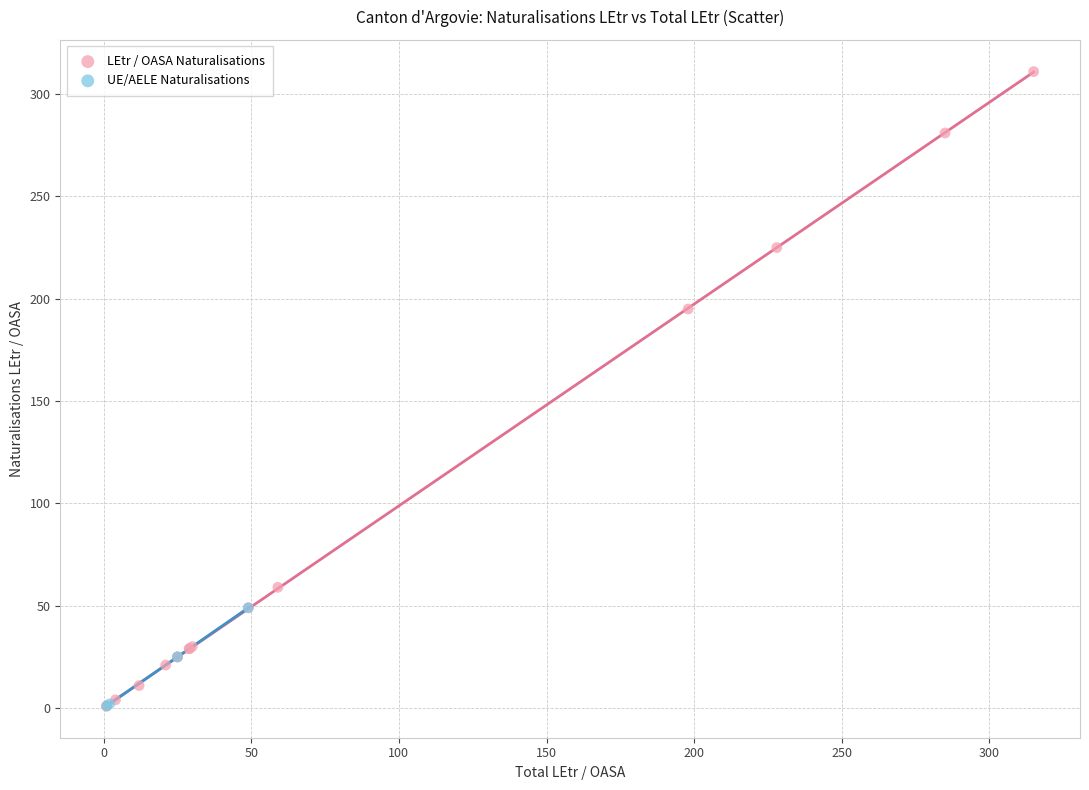

What are all the series names shown in the legend?

LEtr / OASA Naturalisations, UE/AELE Naturalisations